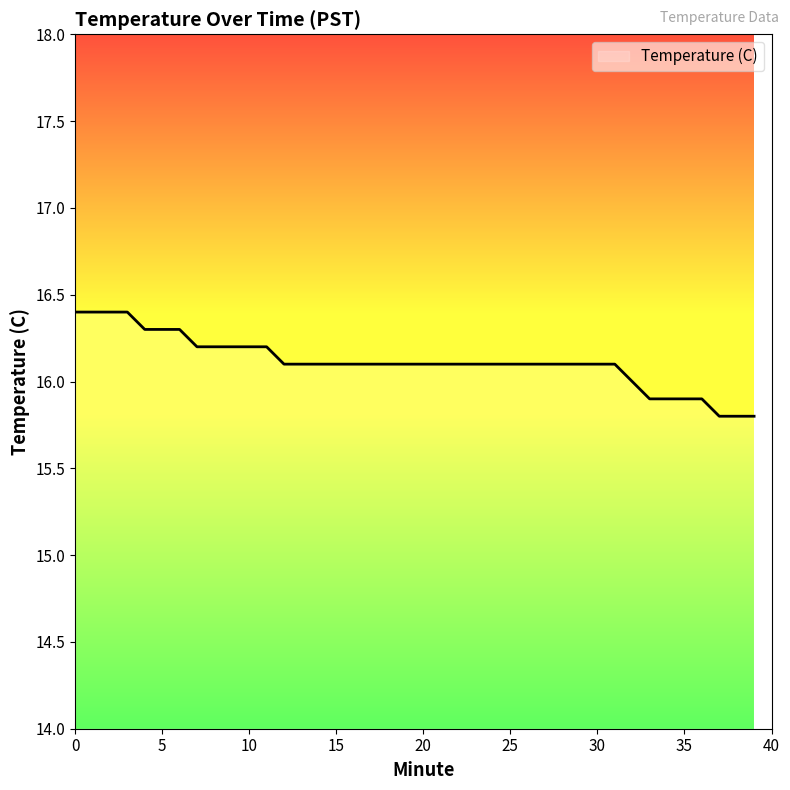

What is the minimum value shown in the chart?

15.8